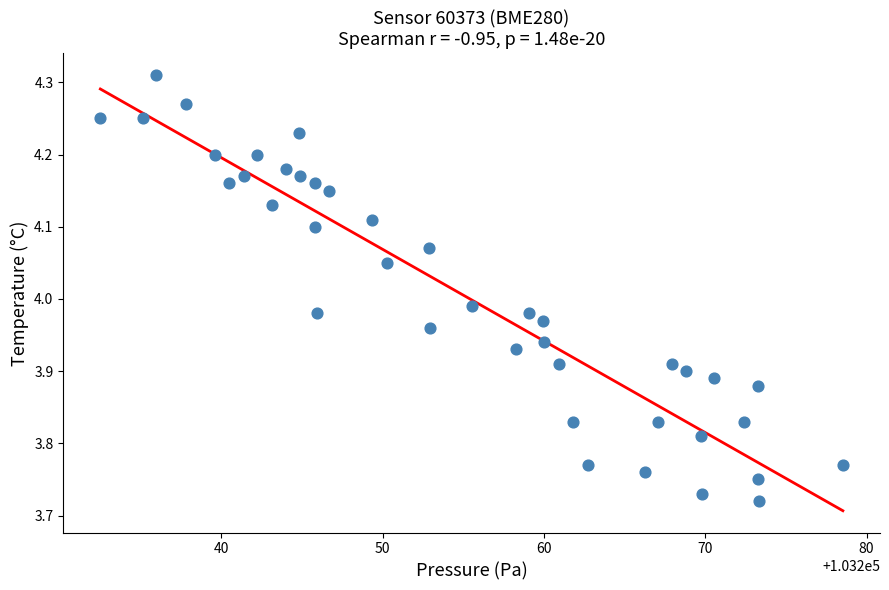

What is the range of Y values (max minus min)?

0.6